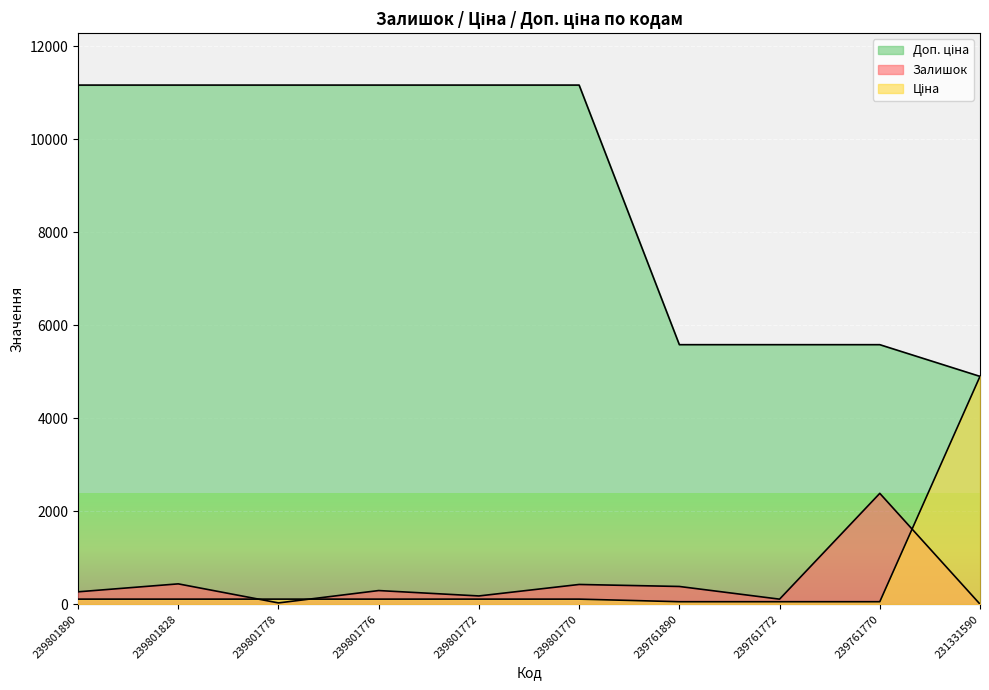

What is the average value of the Ціна series?

574.1